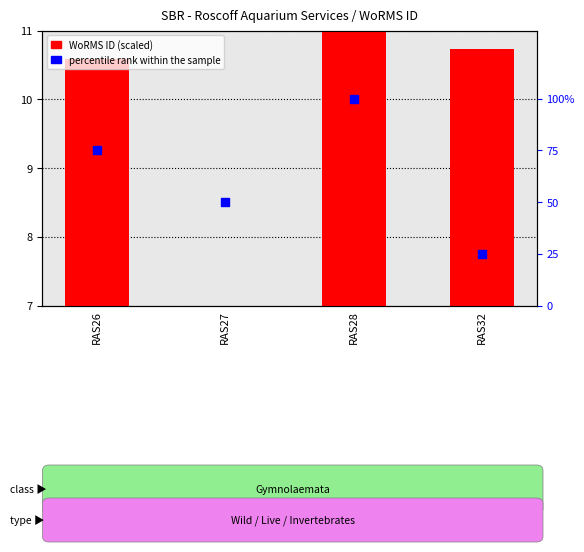

Which series has the widest spread of Y values?

percentile rank within the sample